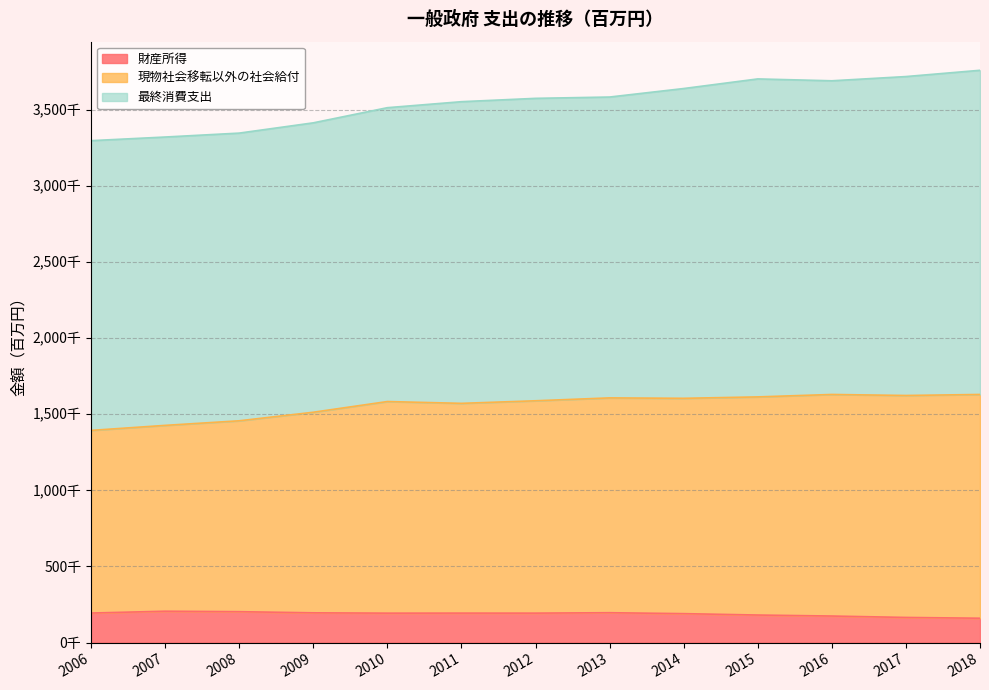

What is the value of the 現物社会移転以外の社会給付 point at the 13th from the left?

1629440